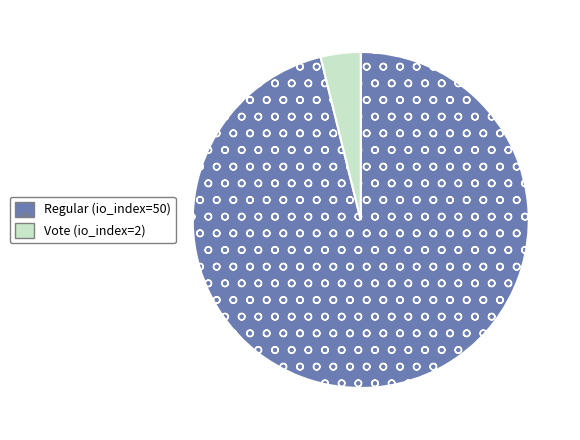

True or false: Vote (io_index=2) accounts for 15% of the total.

False